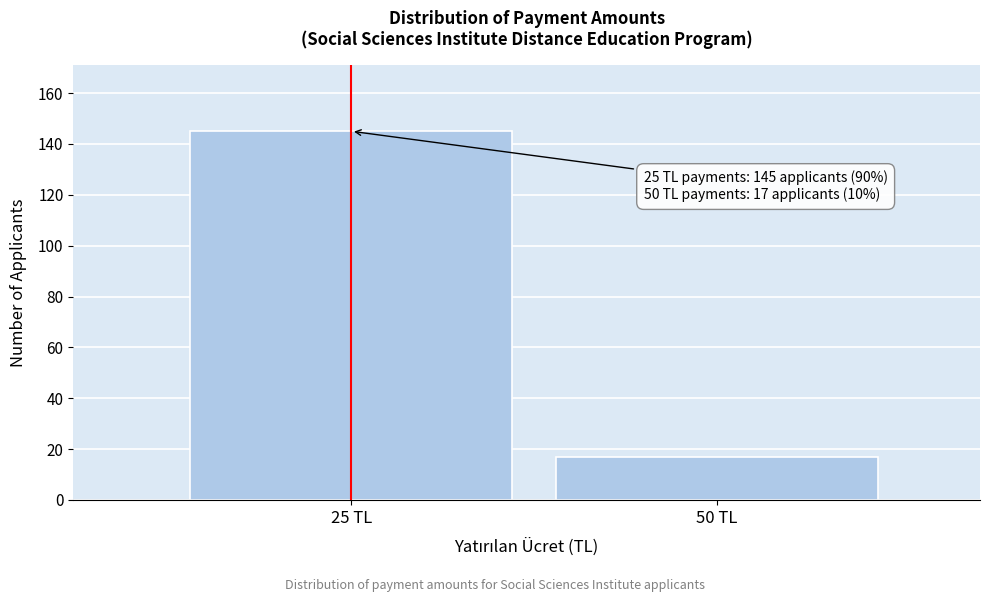

Reading left to right, transcribe all the data shown in this chart.

145	17